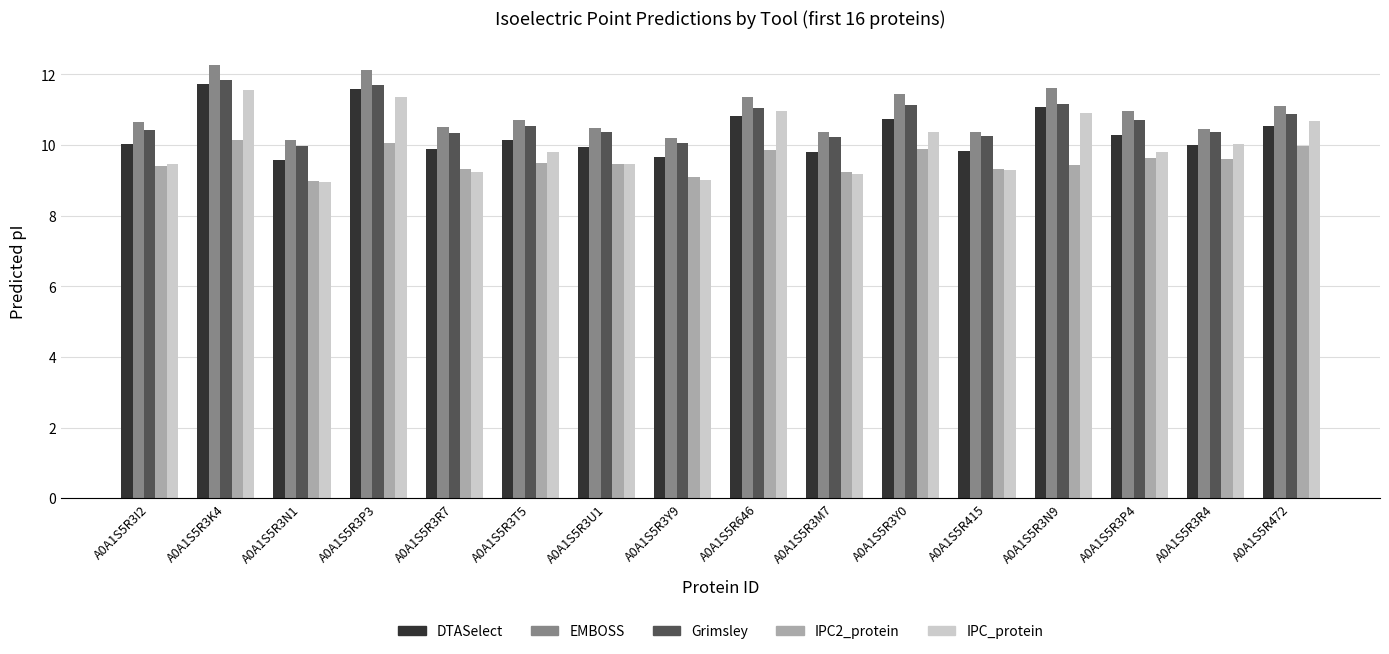

Is it true that DTASelect equals 6.0 at A0A1S5R3R7?

False